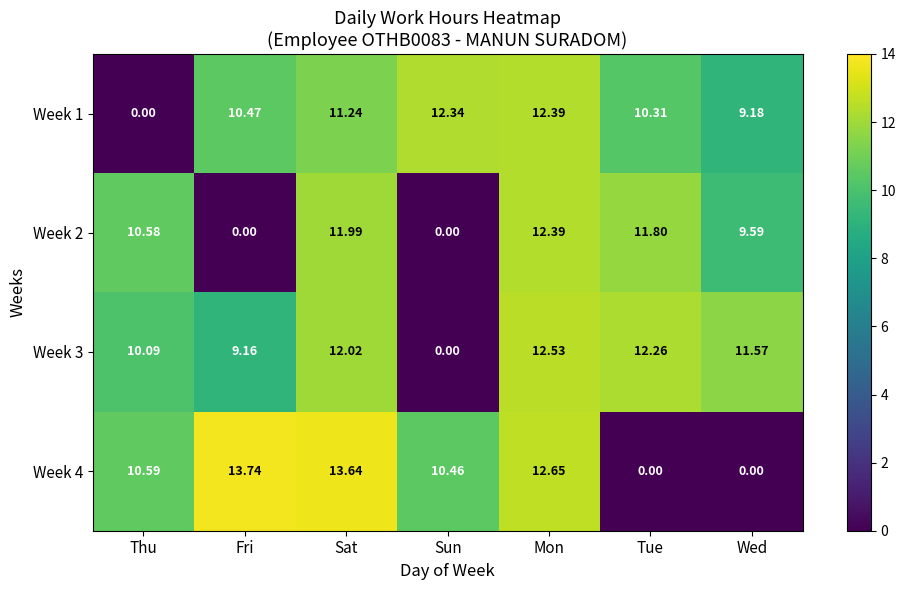

Which category has the highest value across all series?

Fri